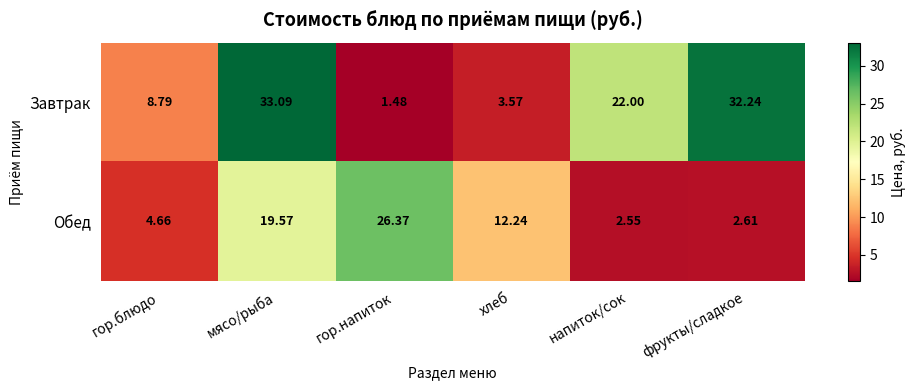

How many distinct data groups are displayed?

2